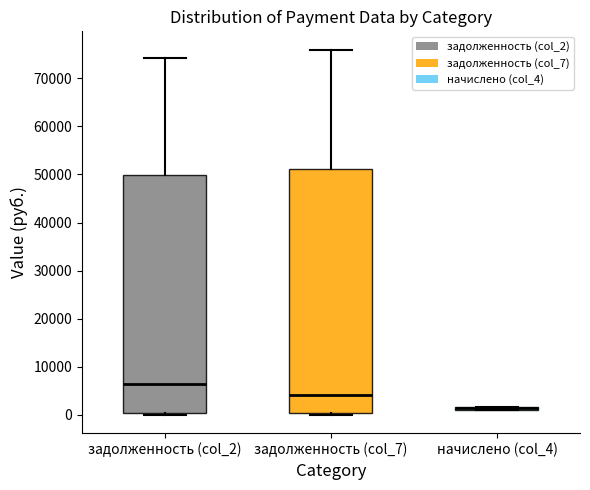

Where is the upper edge of the box for задолженность (col_7) on the y-axis? The values are not printed on the chart, so give them approximately, as read against the axis.

51000